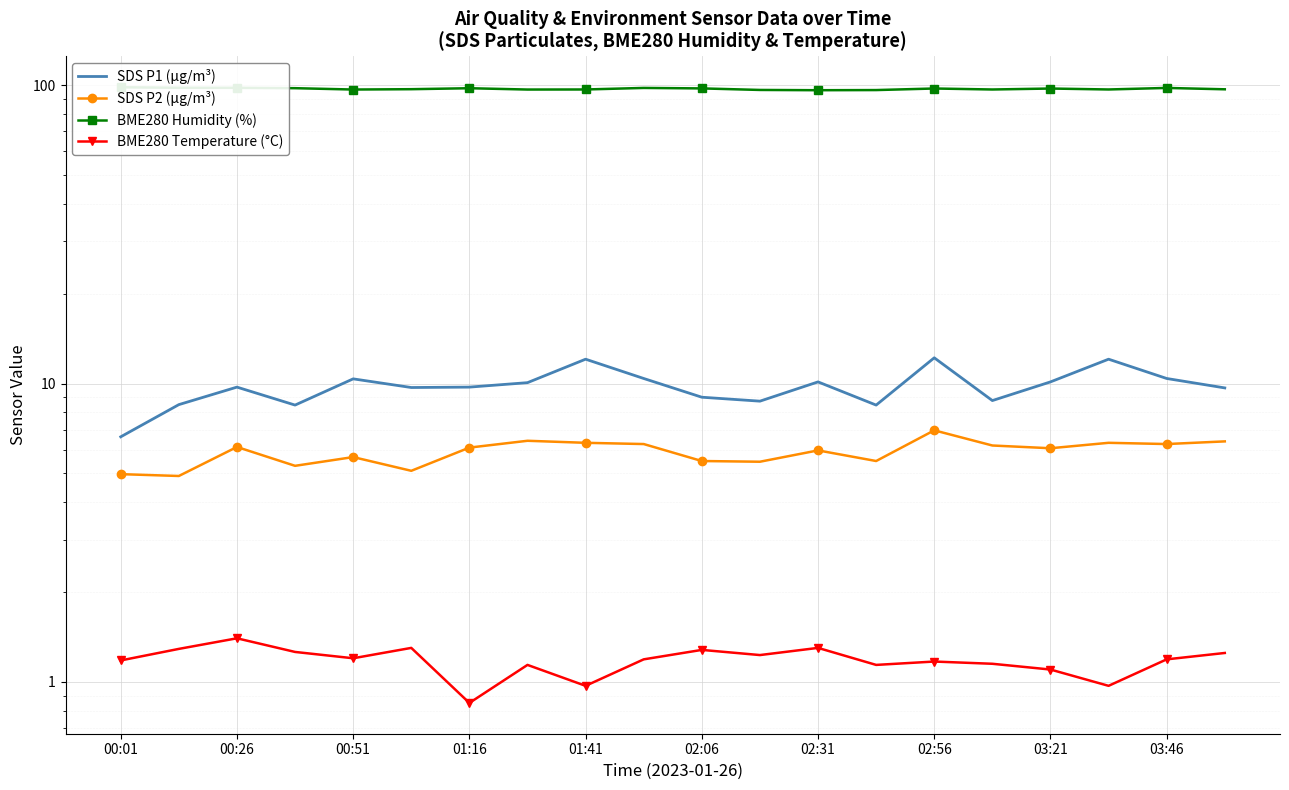

True or false: SDS P2 (µg/m³) and BME280 Humidity (%) cross at least once.

False